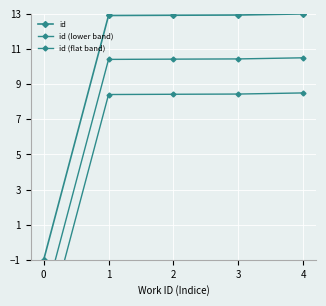

True or false: id (lower band) and id cross at least once.

False